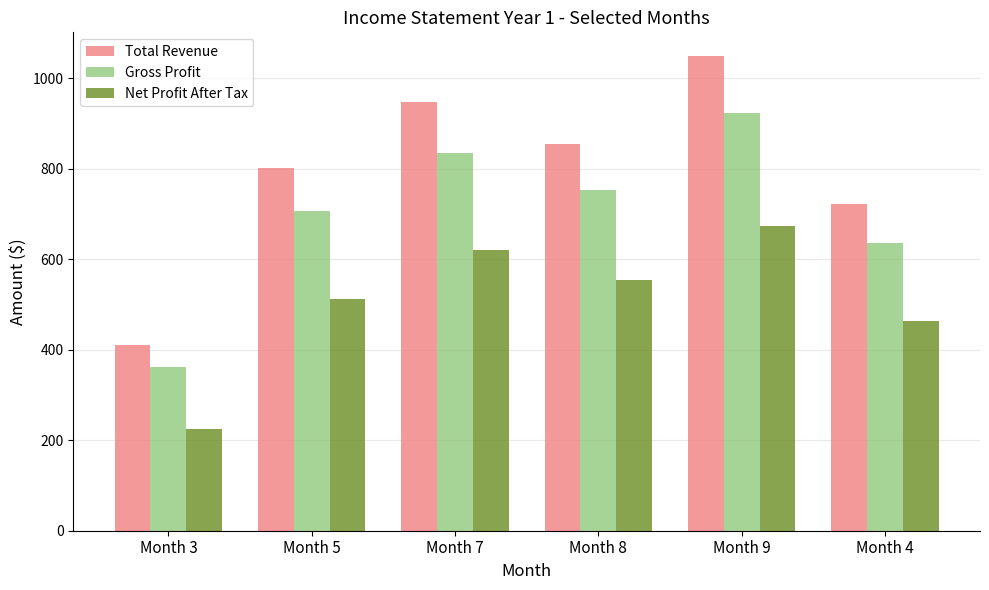

Which series has the widest spread of values?

Total Revenue